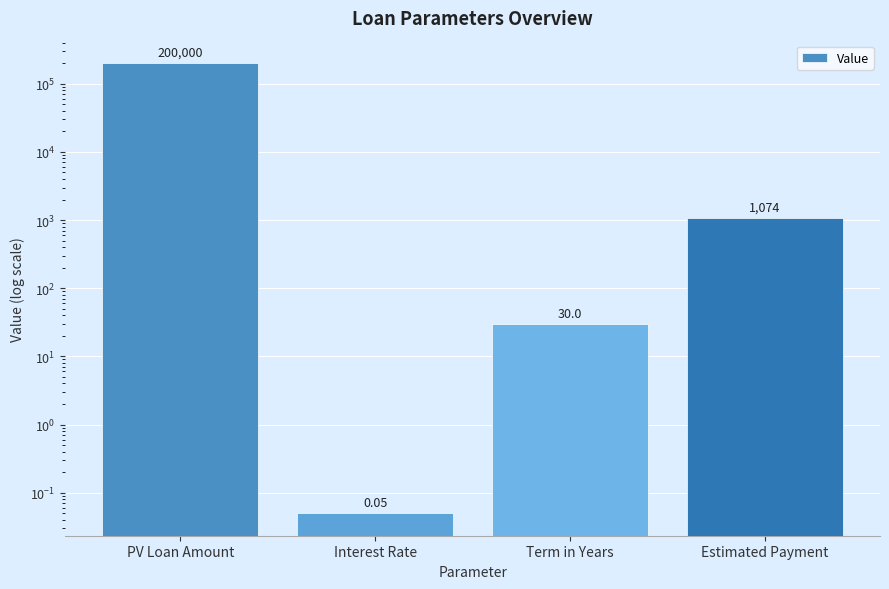

Reading left to right, extract all data points from this chart.

200000.0	0.1	30.0	1073.6